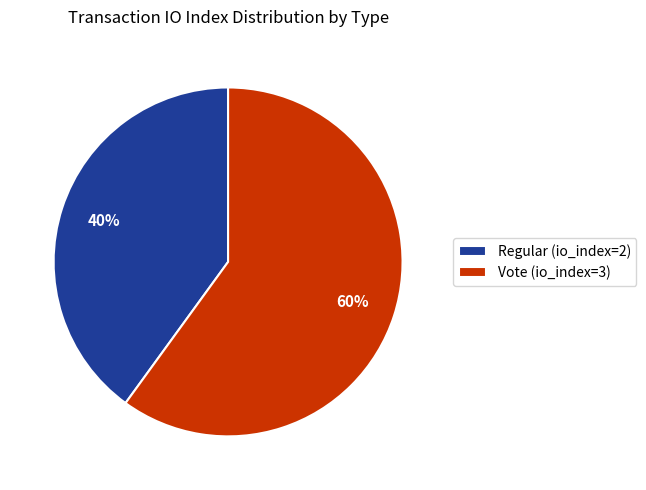

Is the sum of Vote (io_index=3) and Regular (io_index=2) greater than half?

Yes